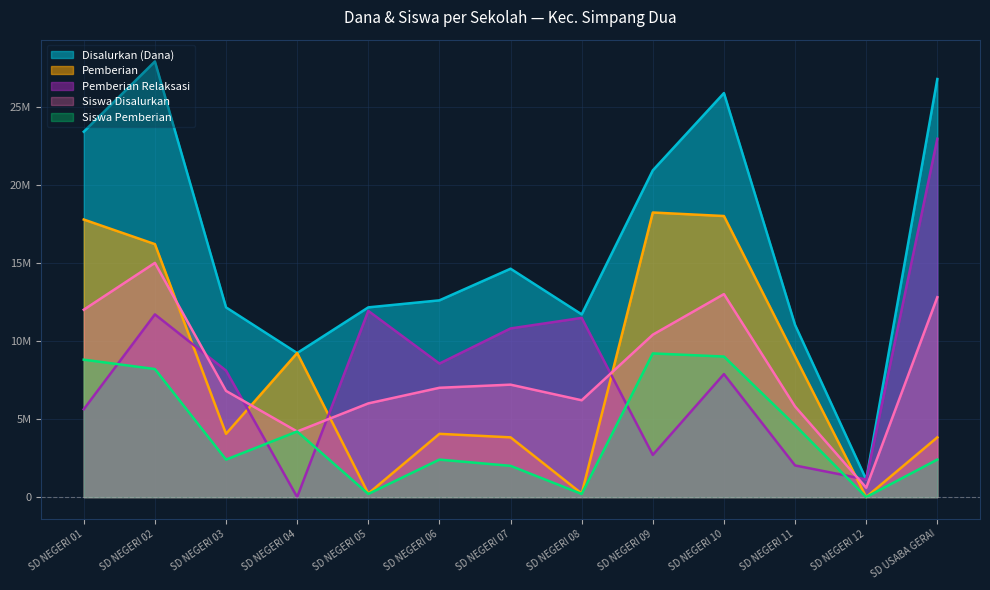

Which has a higher value, SD NEGERI 08 or SD NEGERI 05?

SD NEGERI 05